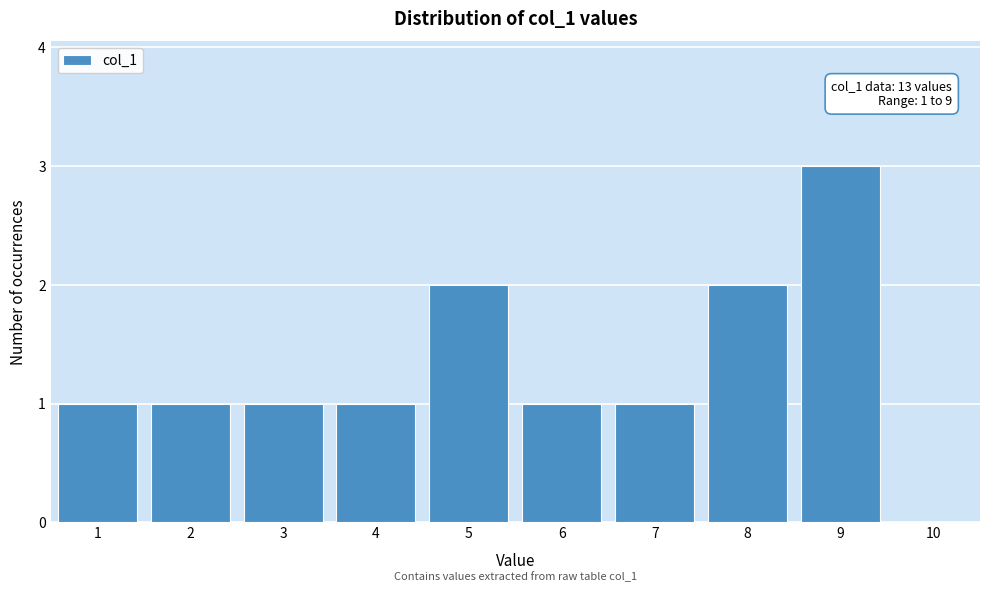

Reading left to right, transcribe all the data shown in this chart.

1=1	2=1	3=1	4=1	5=2	6=1	7=1	8=2	9=3	10=0